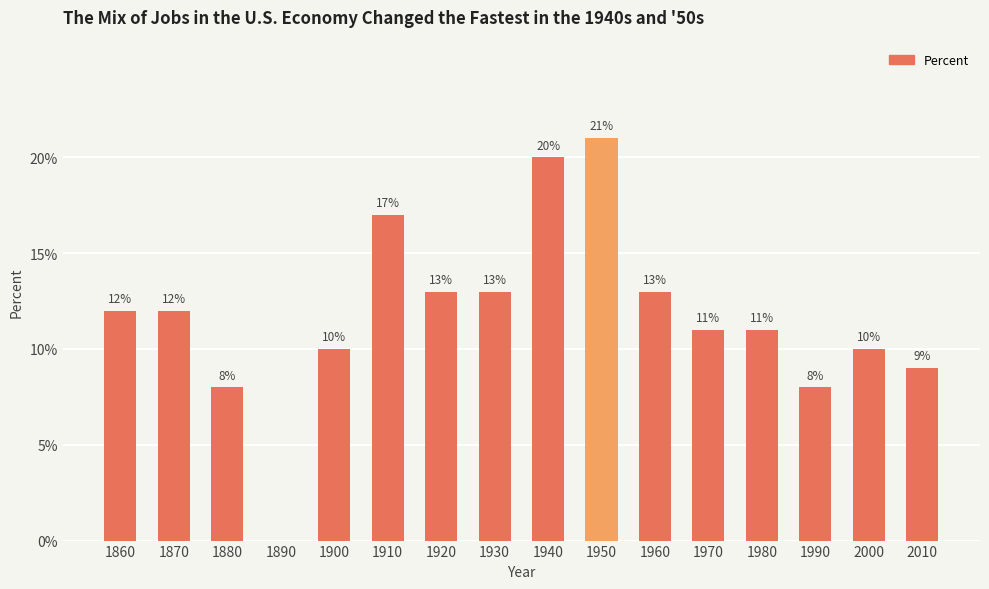

Reading left to right, extract all data points from this chart.

12	12	8	0	10	17	13	13	20	21	13	11	11	8	10	9